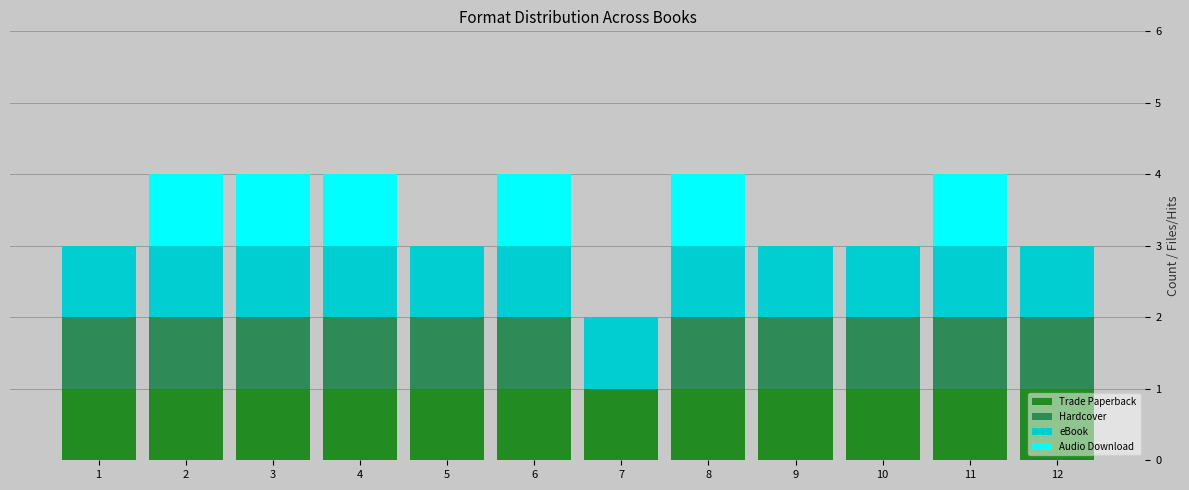

True or false: Trade Paperback has a value of 2 at 7.

False